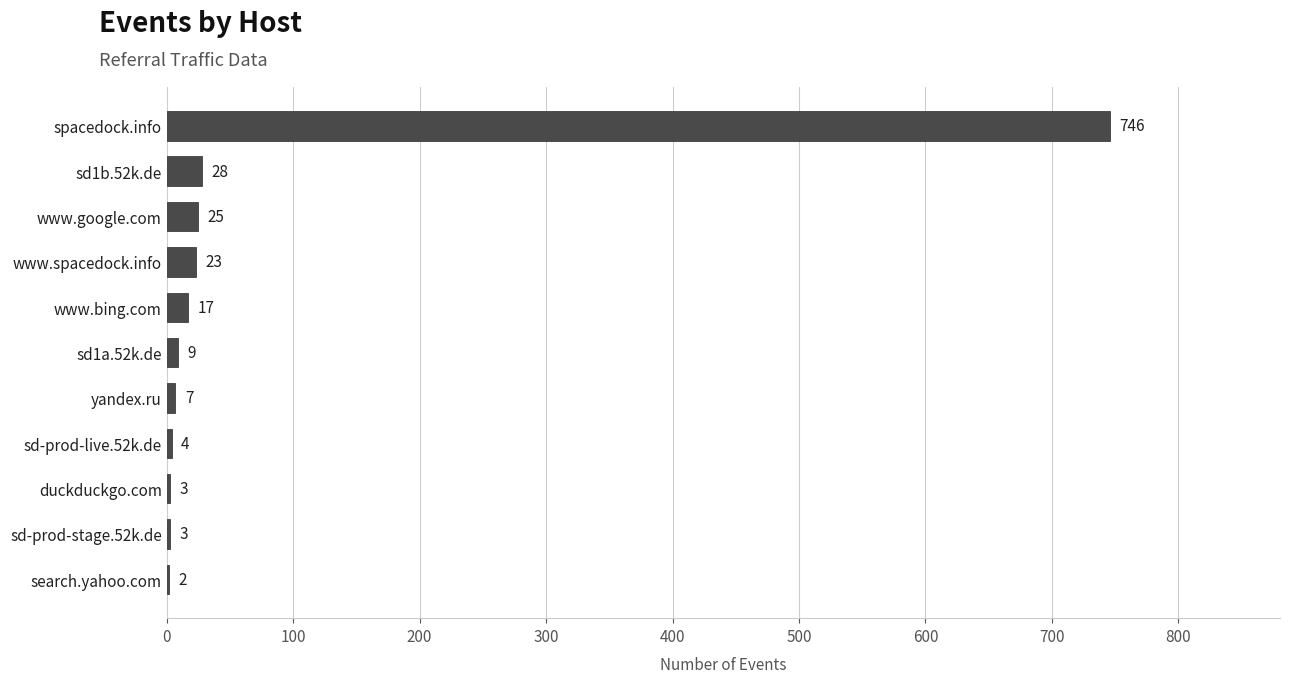

What is the greatest value displayed?

746